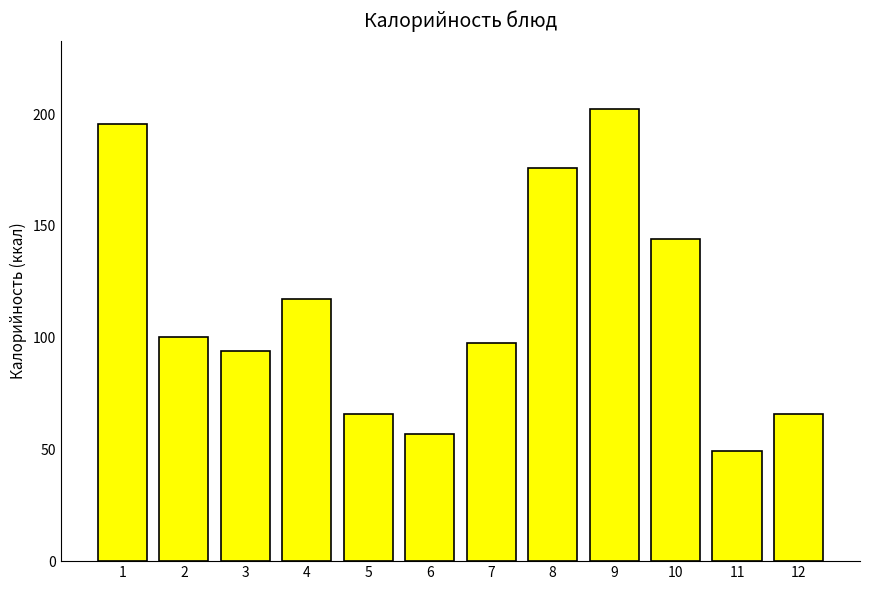

What is the difference between the second highest and second lowest values?

138.5